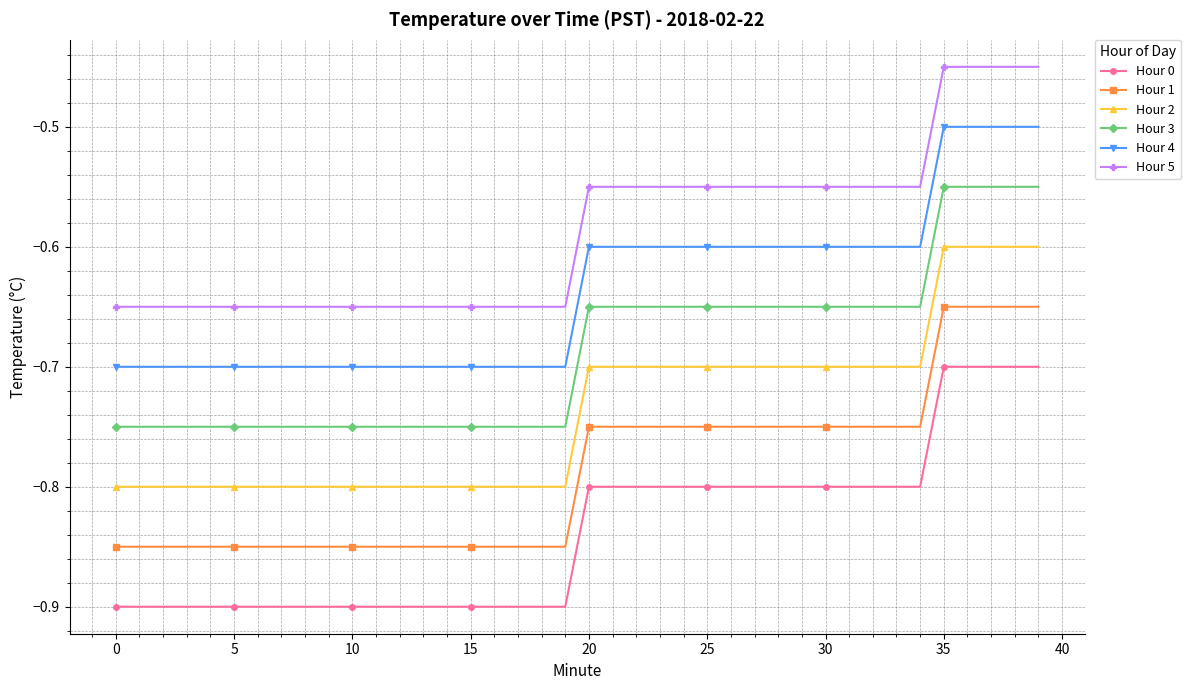

What is the sum of all Hour 3 values?

-27.5